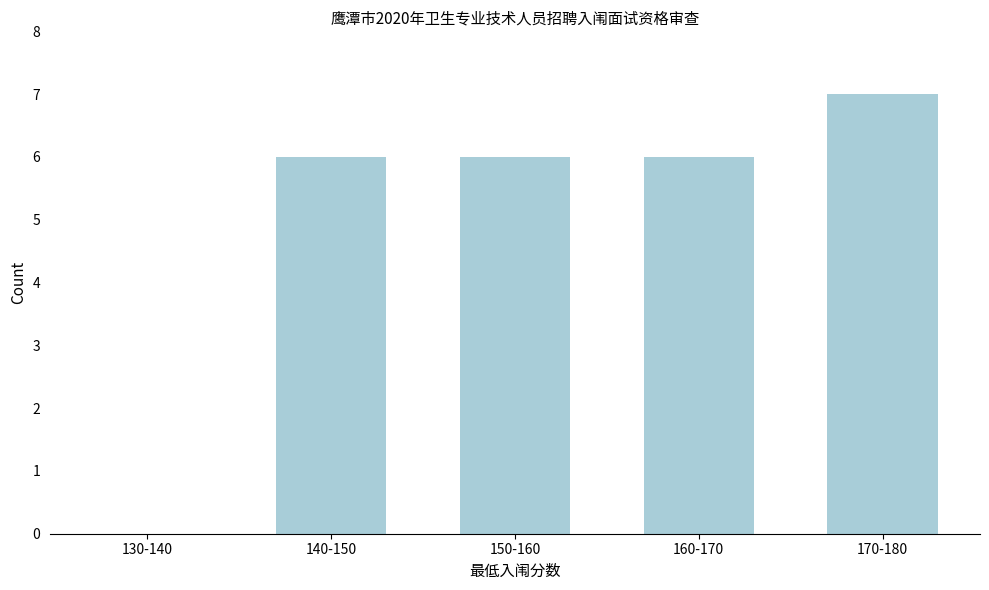

Reading left to right, what are all the values shown in this chart?

130-140=0	140-150=6	150-160=6	160-170=6	170-180=7